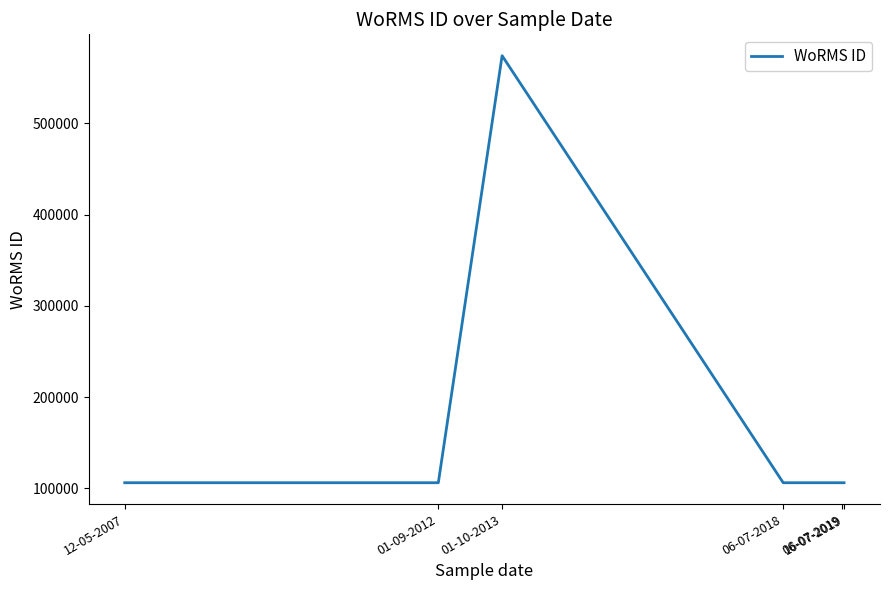

What is the sum of all values?

1105382